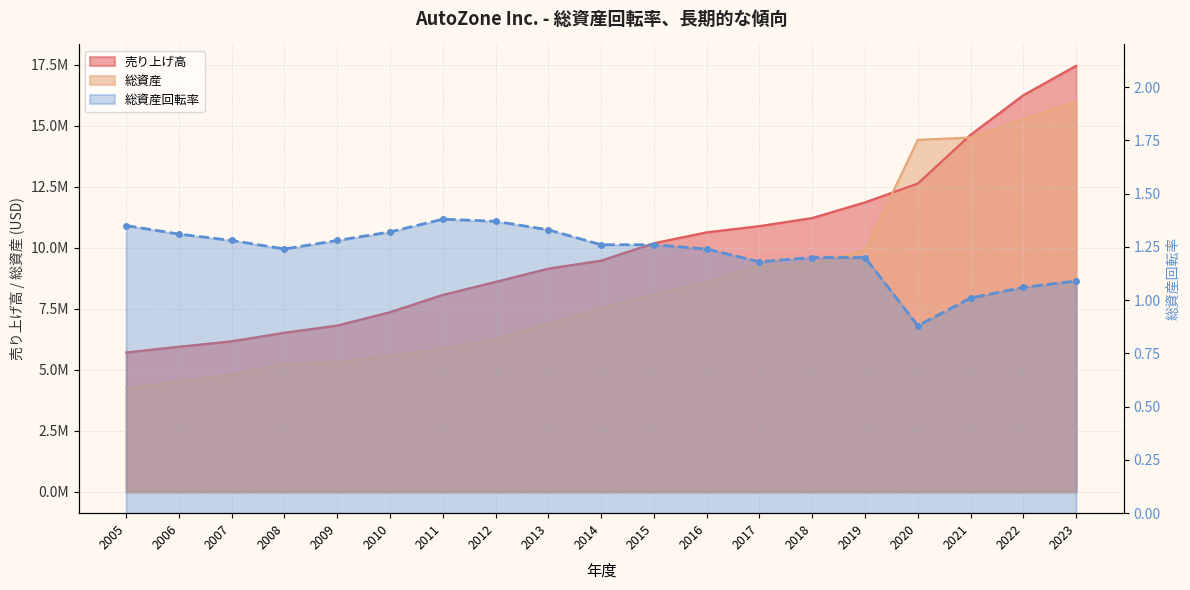

At which category does the data reach its first local peak?

2011